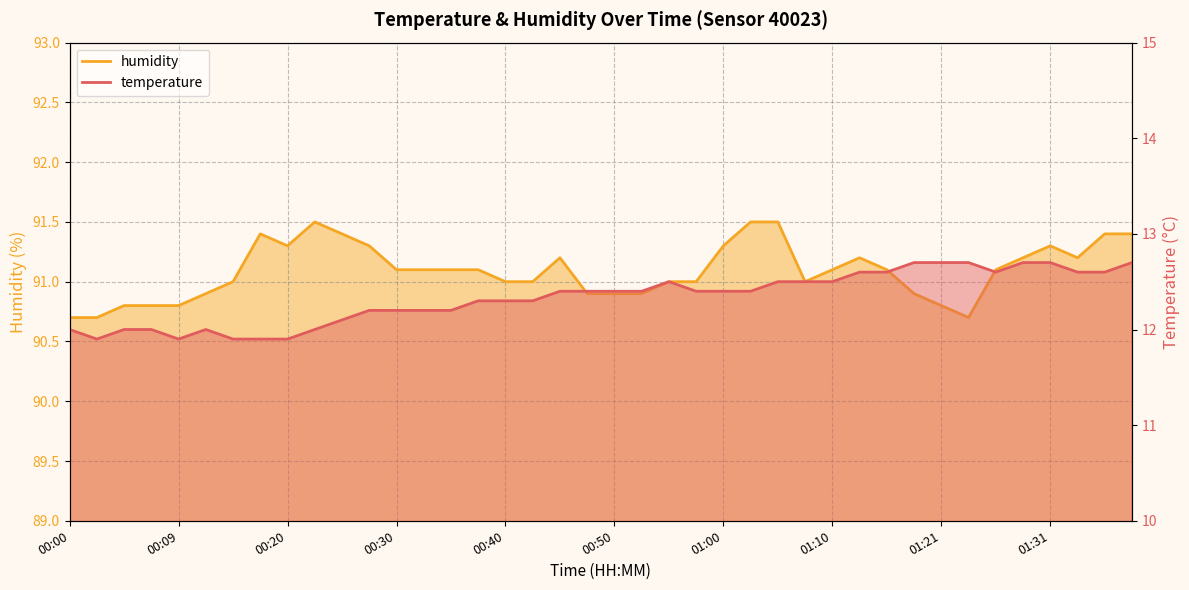

Count the temperature values in the range 12 to 13.

35